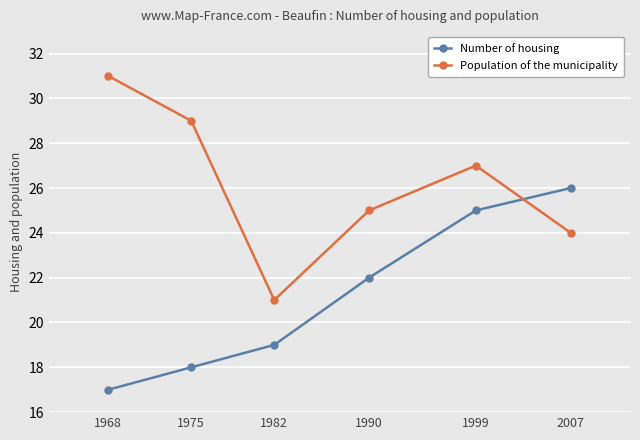

What is the maximum value shown in the chart?

31